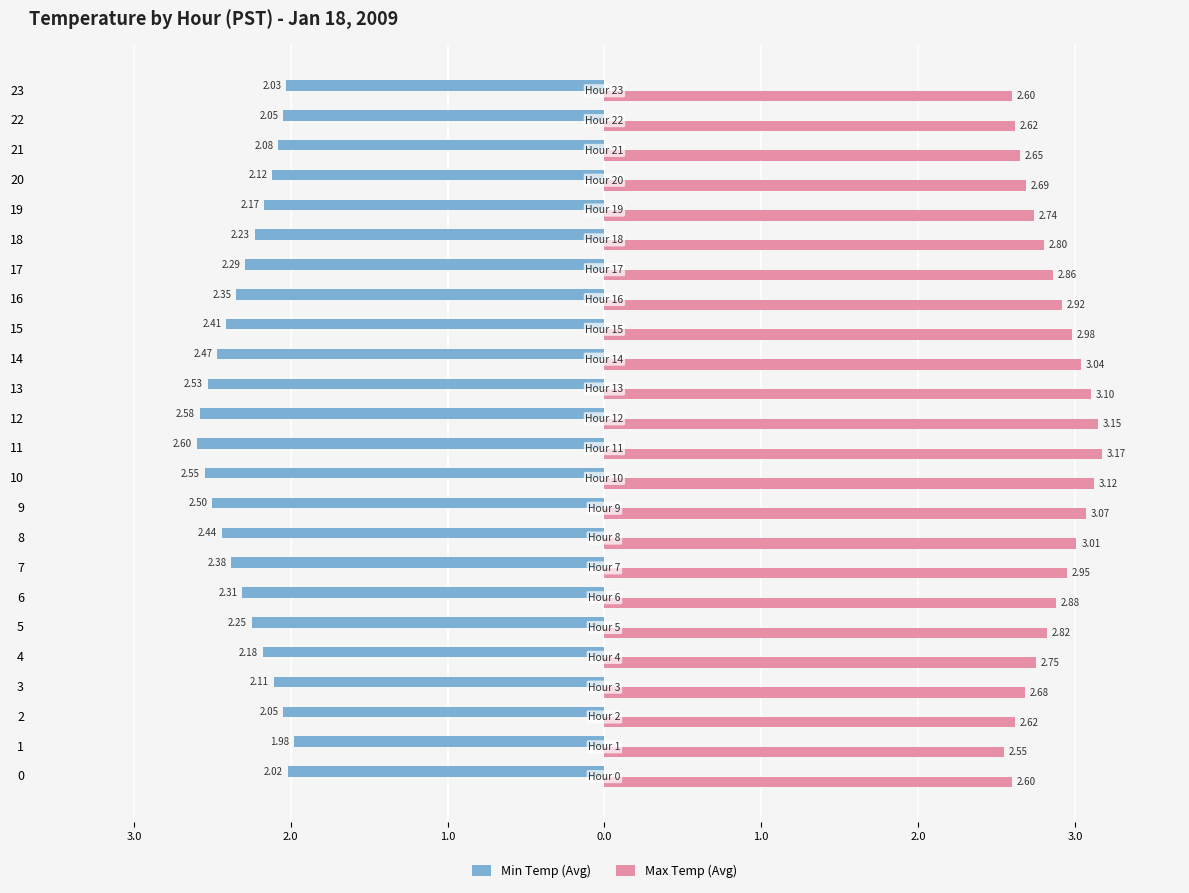

List the series in order of their peak value, highest first.

Max Temp (Avg), Min Temp (Avg)